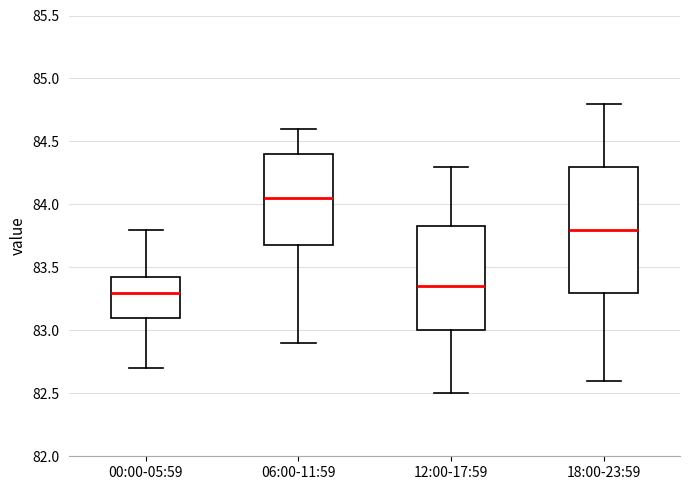

Reading left to right, read every box against the y-axis: the position of its median line, the range the box covers, and the ends of its whiskers. The values are not printed on the chart, so give them approximately, as read against the axis.

00:00-05:59: median 83.30, box 83.10 to 83.45, whiskers 82.70 to 83.80
06:00-11:59: median 84.05, box 83.70 to 84.40, whiskers 82.90 to 84.60
12:00-17:59: median 83.35, box 83.00 to 83.85, whiskers 82.50 to 84.30
18:00-23:59: median 83.80, box 83.30 to 84.30, whiskers 82.60 to 84.80